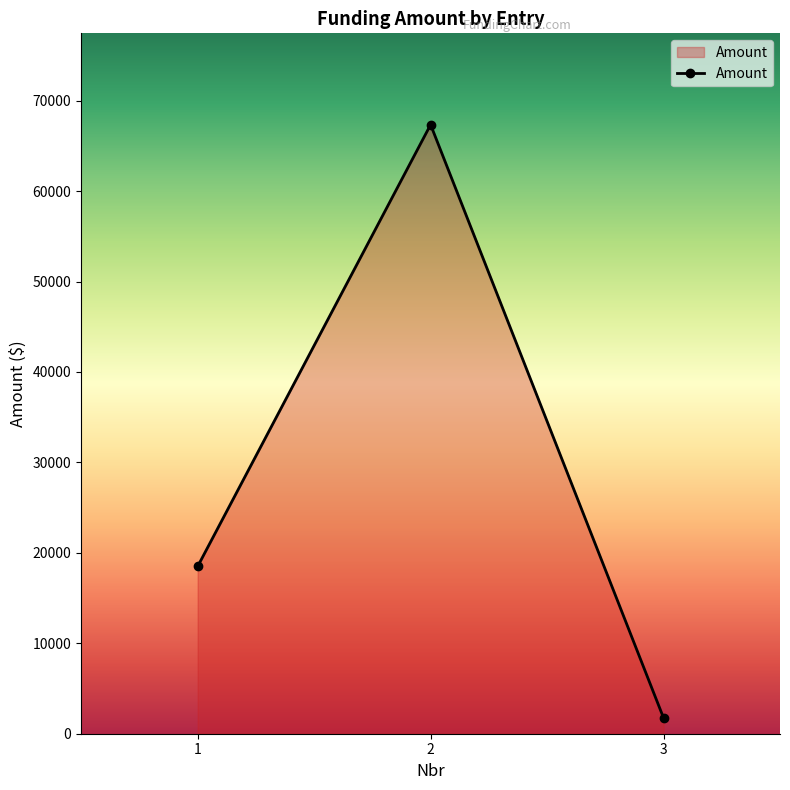

What is the sum of the values at 1 and 2?

85839.2